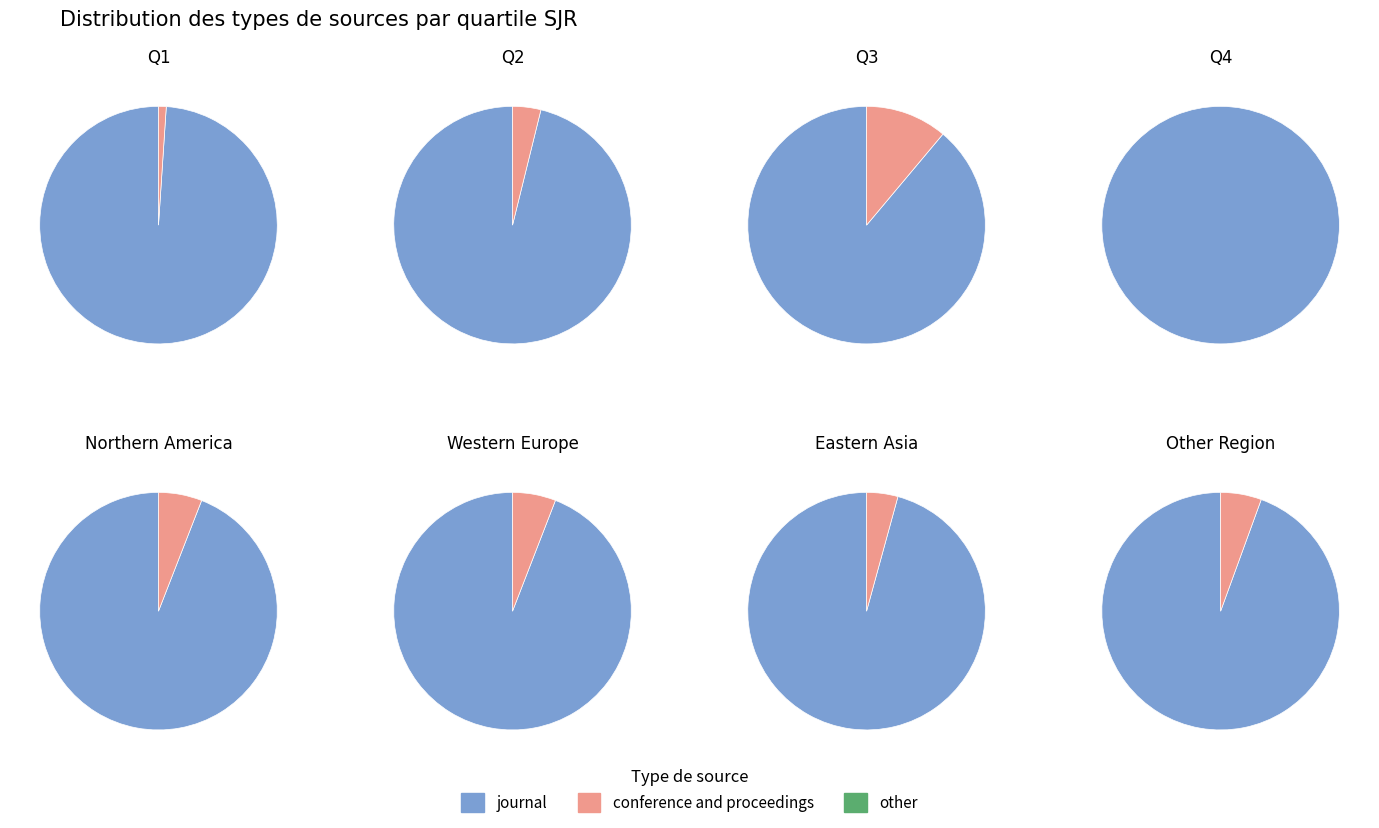

Which category has the smallest portion of the pie?

conference and proceedings